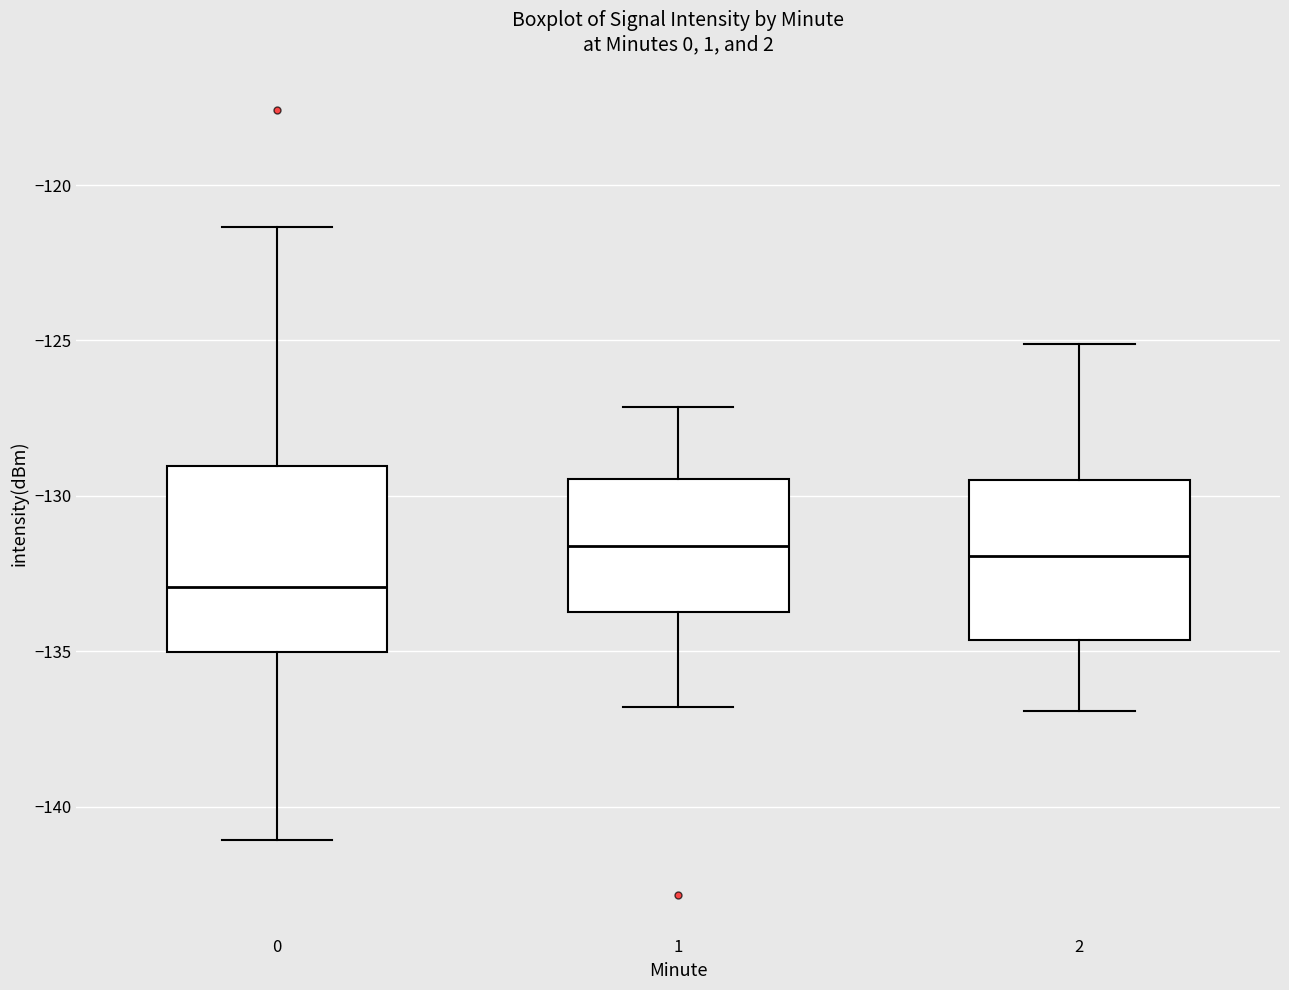

Where does the median line of the box at x = 1 sit on the y-axis? The values are not printed on the chart, so give them approximately, as read against the axis.

-131.5